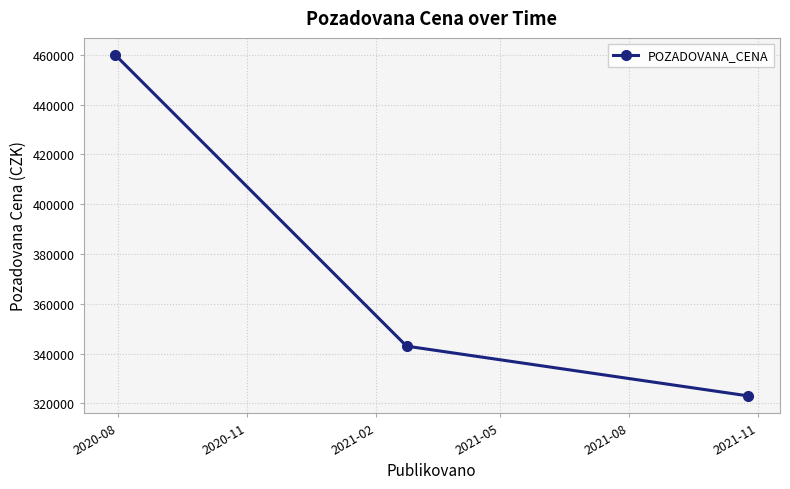

What is the difference between the maximum and minimum values?

137000